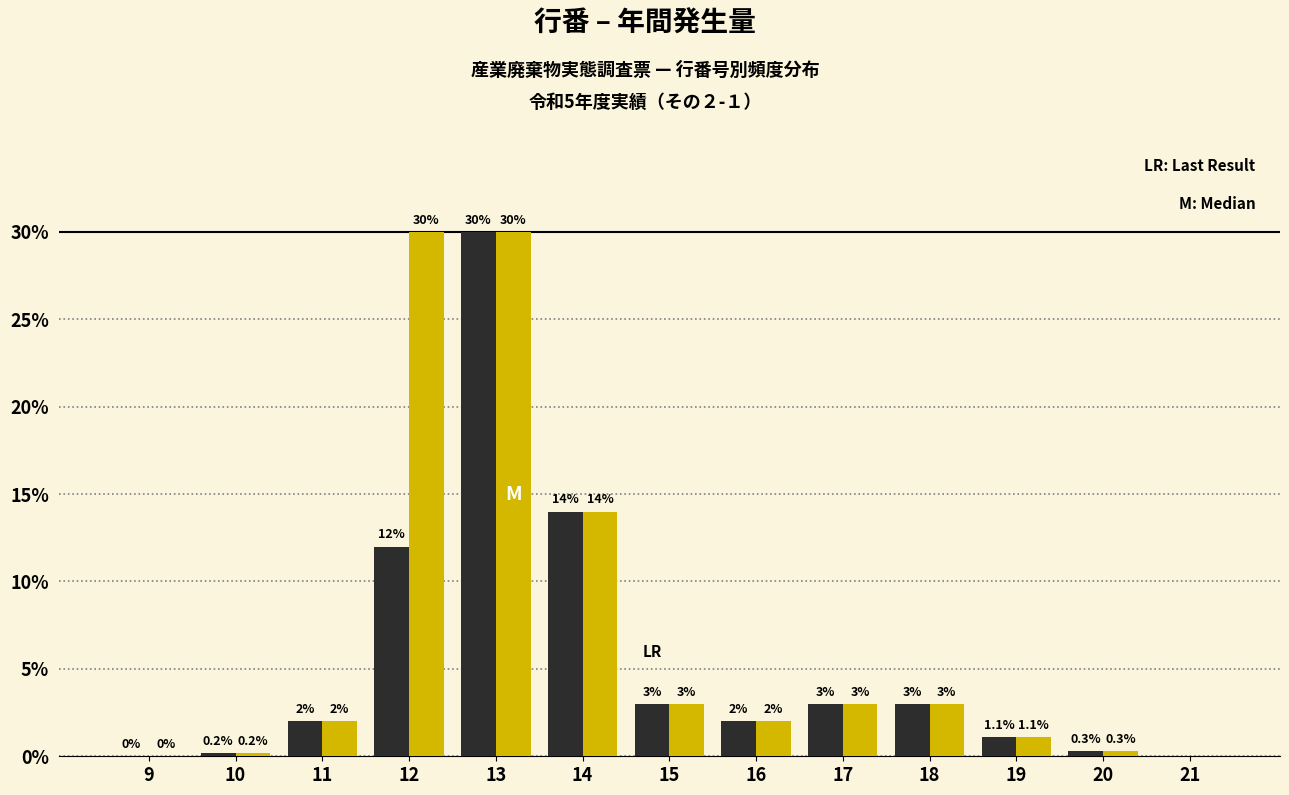

What is the total value across all series at 16?

4.0